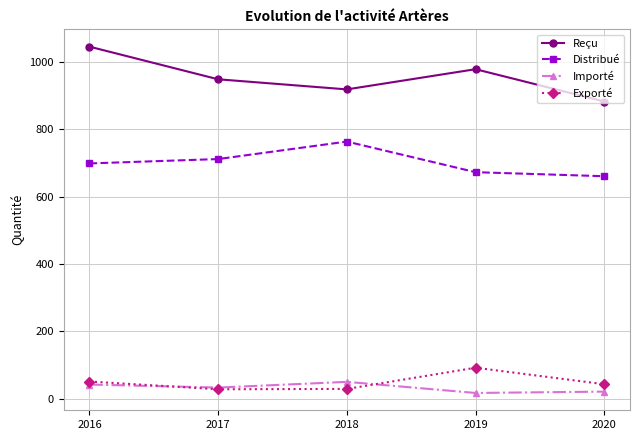

What is the difference between the Importé values at 2017 and 2016?

9